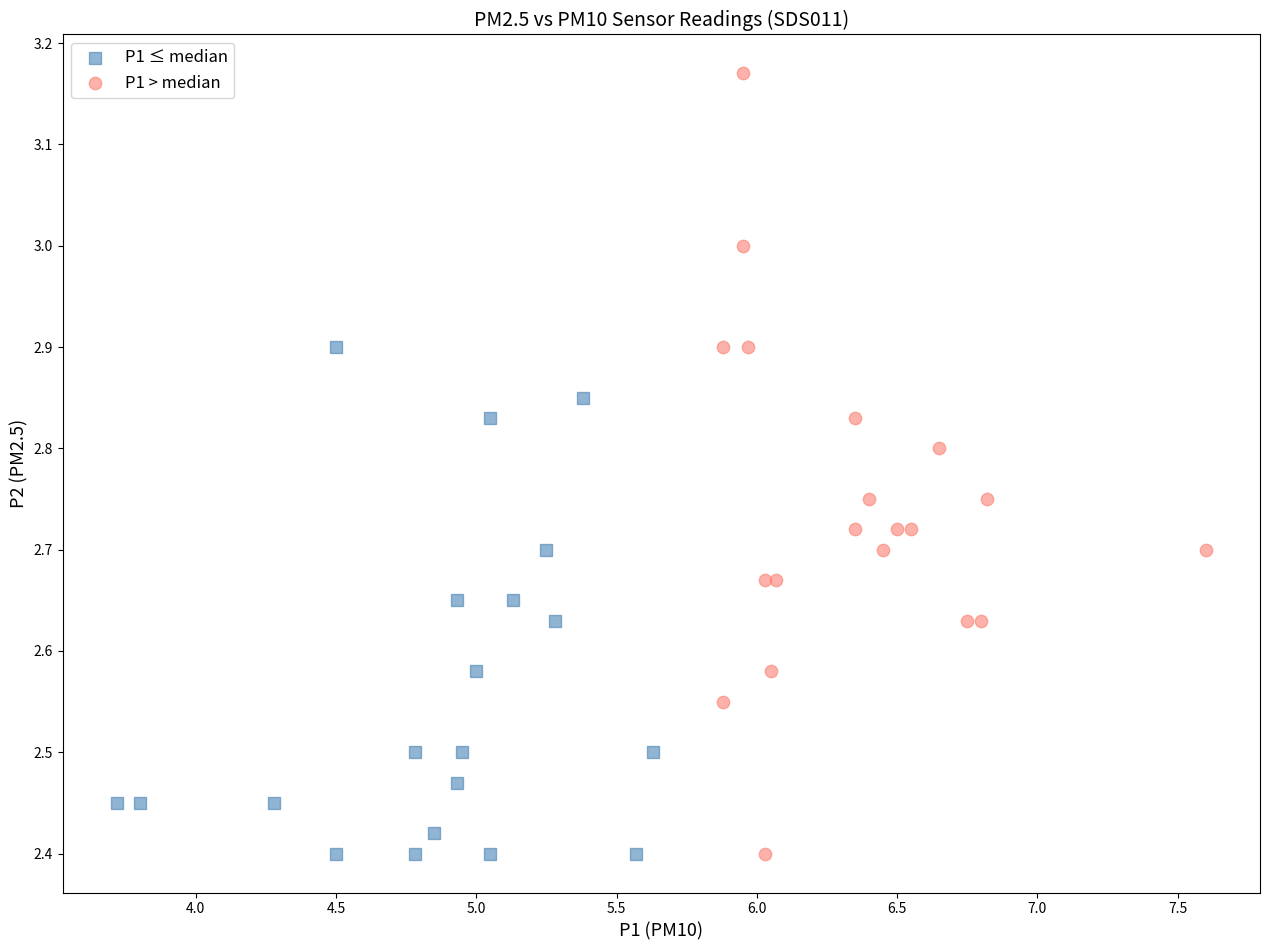

Which series reaches the maximum Y coordinate?

P1 > median